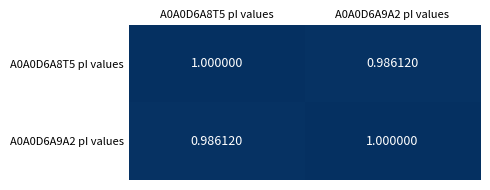

Is the value of A0A0D6A9A2 pI values at A0A0D6A8T5 pI values greater than the value of A0A0D6A8T5 pI values at A0A0D6A8T5 pI values?

No